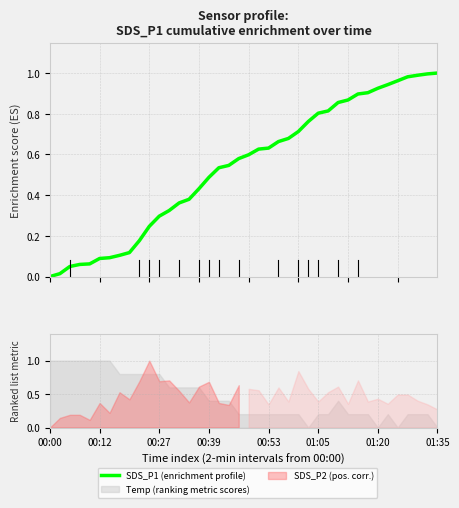

The chart shows a value of 0.1 at 00:27. True or false?

False